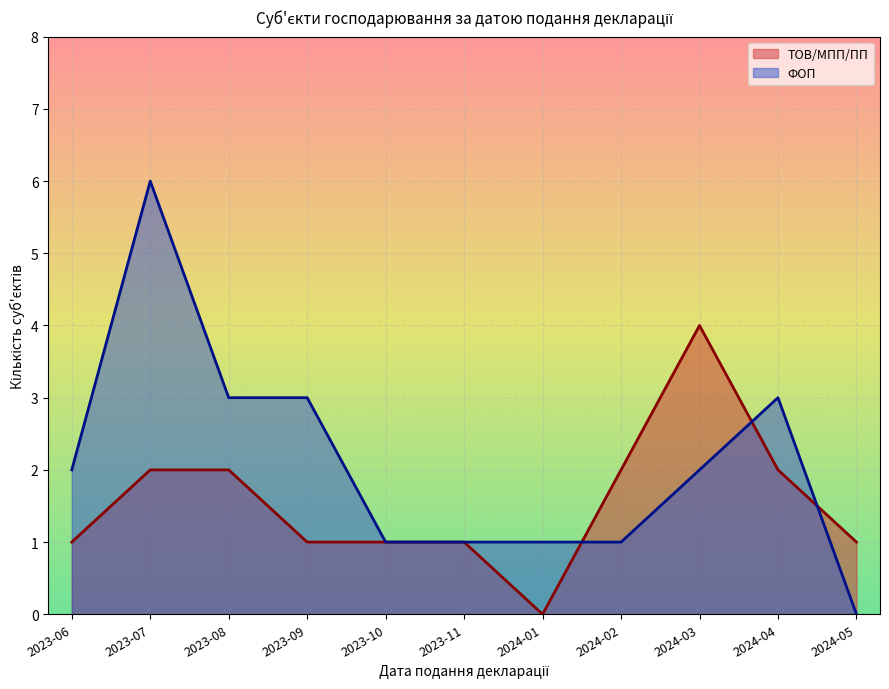

At which category is the sum across all series the highest?

2023-07